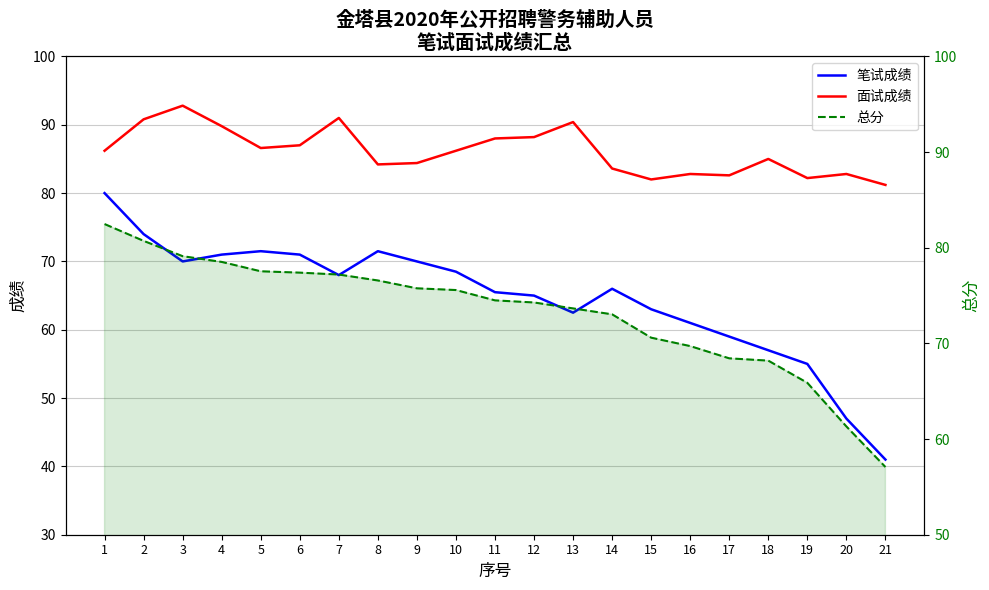

Is this an area chart (filled region under the line)?

No